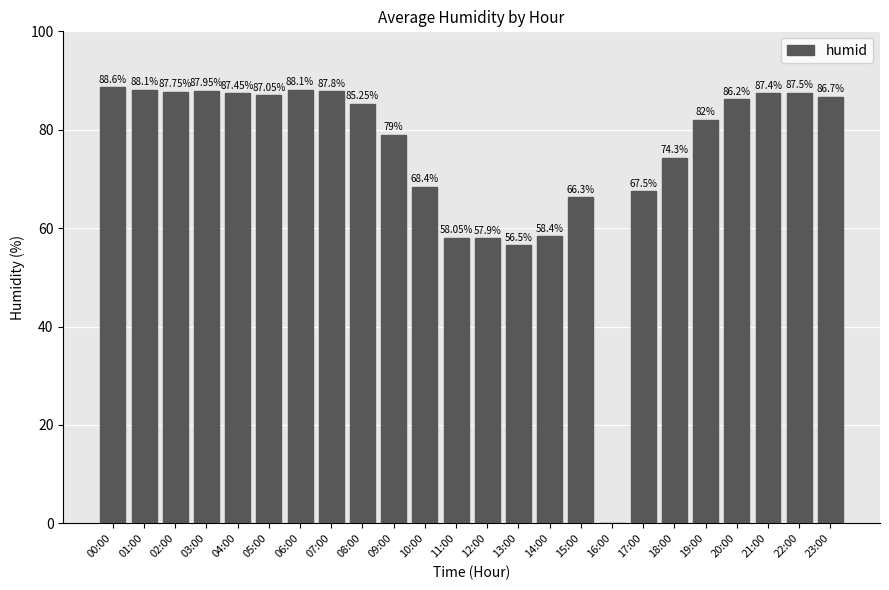

What is the sum of the values at 22:00 and 14:00?

145.9